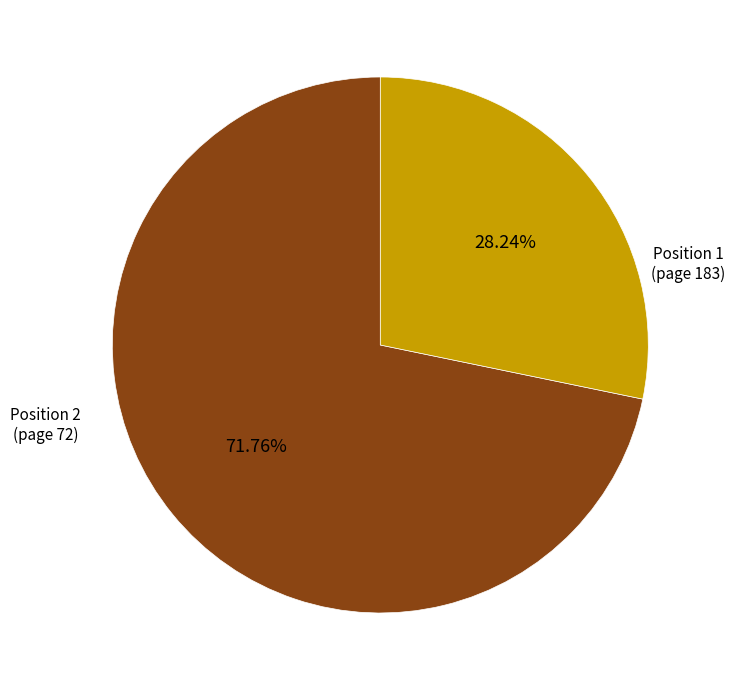

How many slices are in this pie chart?

2